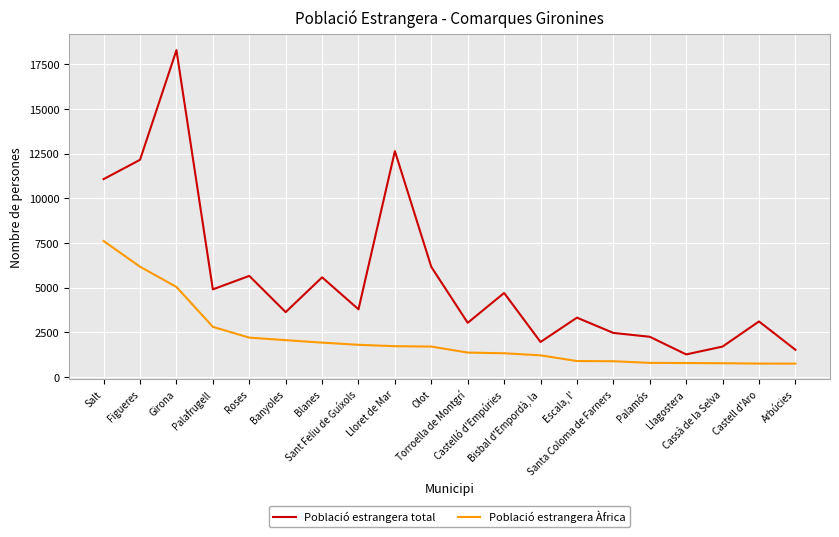

Is the value of Població estrangera total at Figueres greater than the value of Població estrangera Àfrica at Olot?

Yes